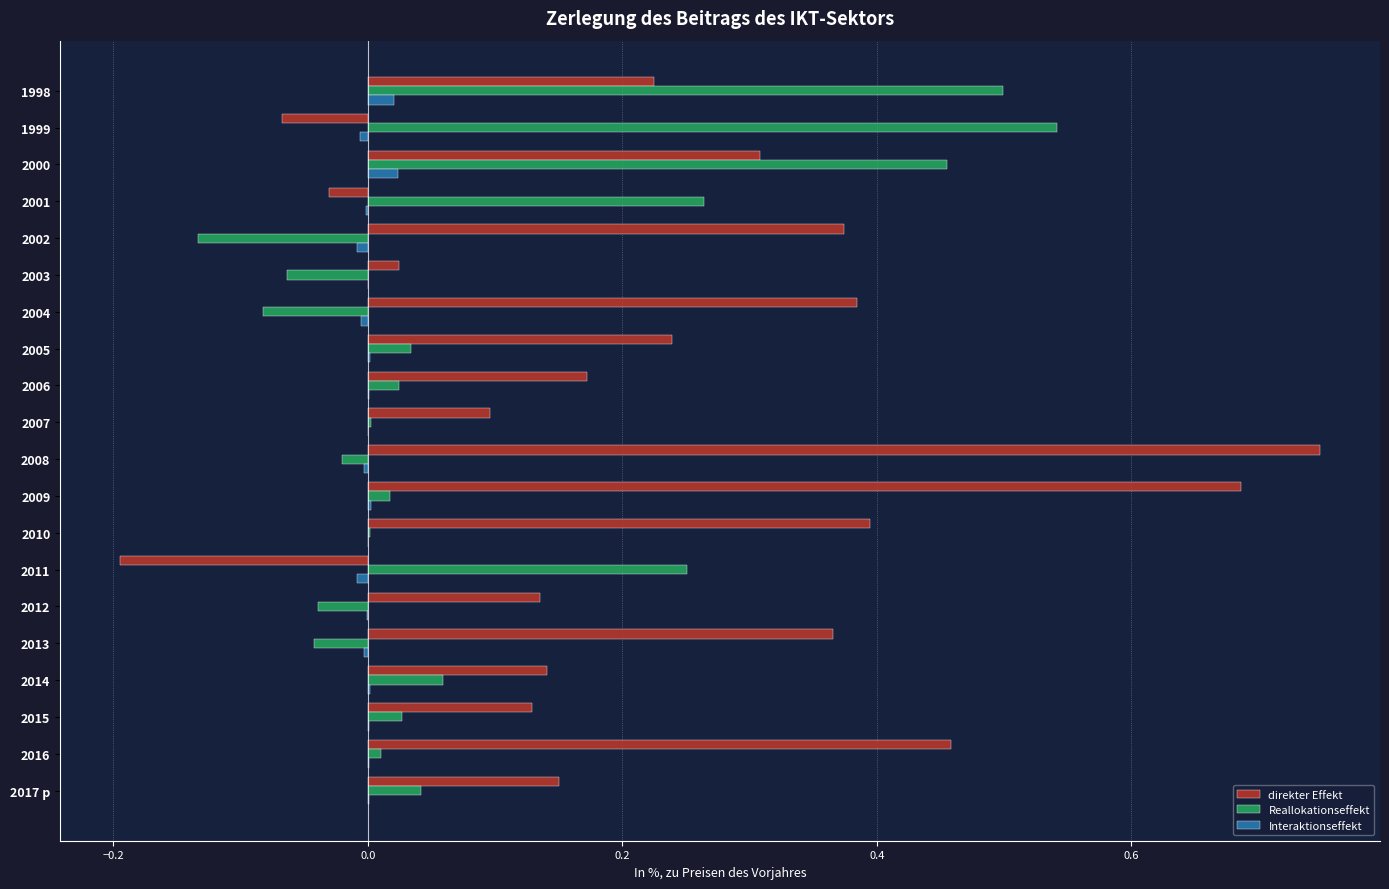

Which series has the largest total across all categories?

direkter Effekt